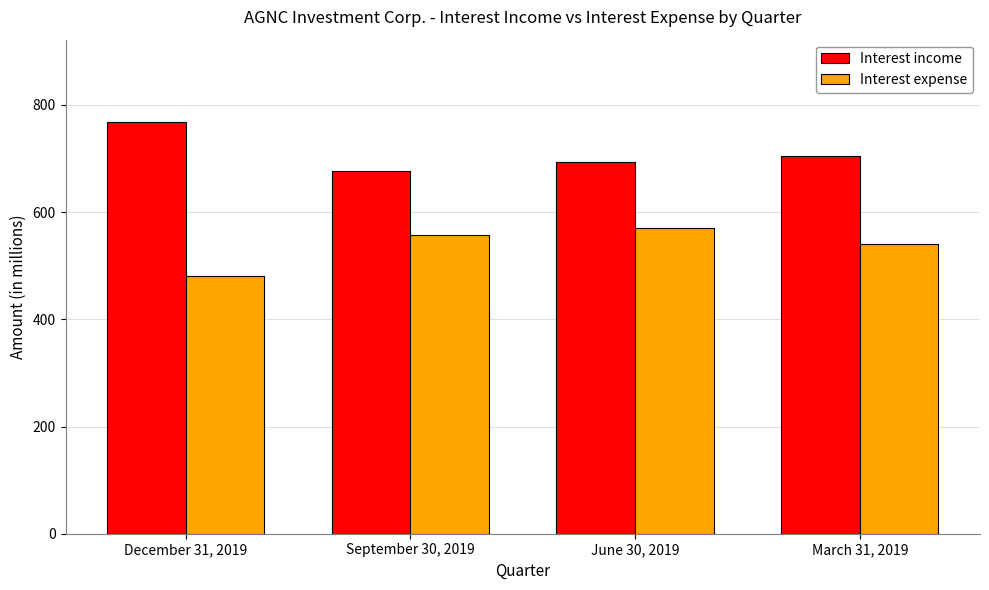

What position from the left is June 30, 2019?

3